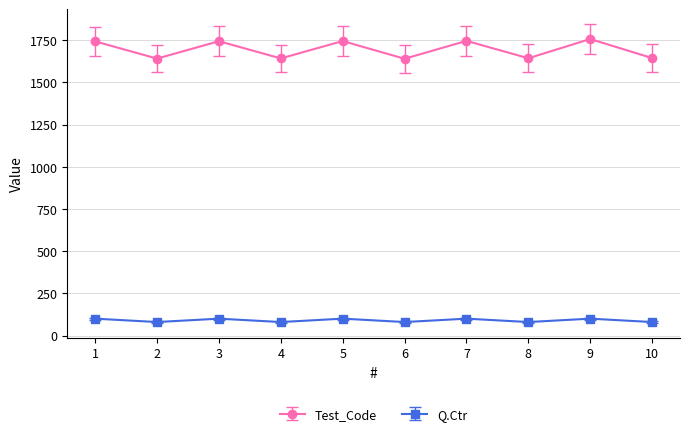

How many interior local peaks does the Test_Code series have?

4